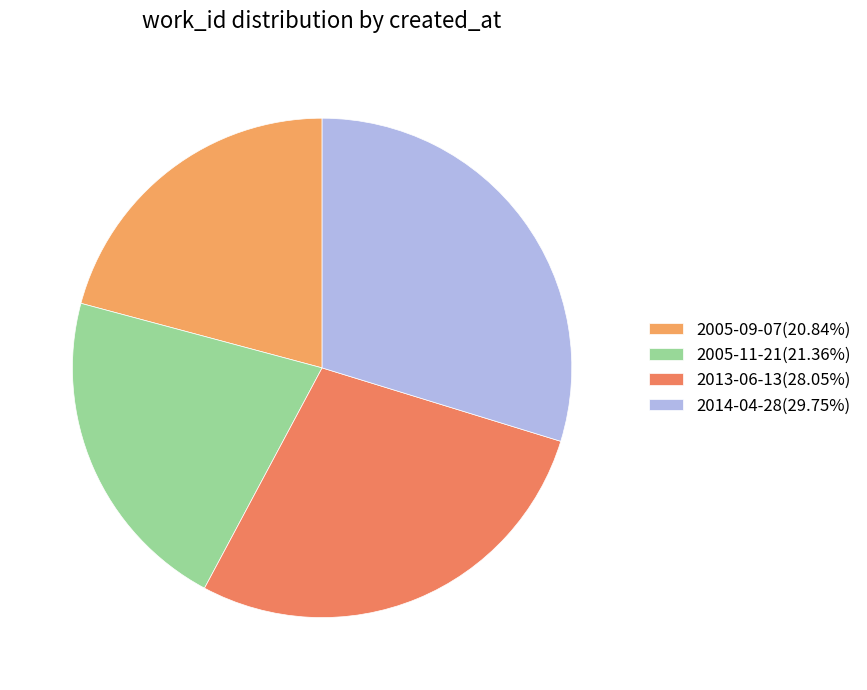

To the nearest percent, what is the combined percentage of 2005-09-07 and 2014-04-28?

51%